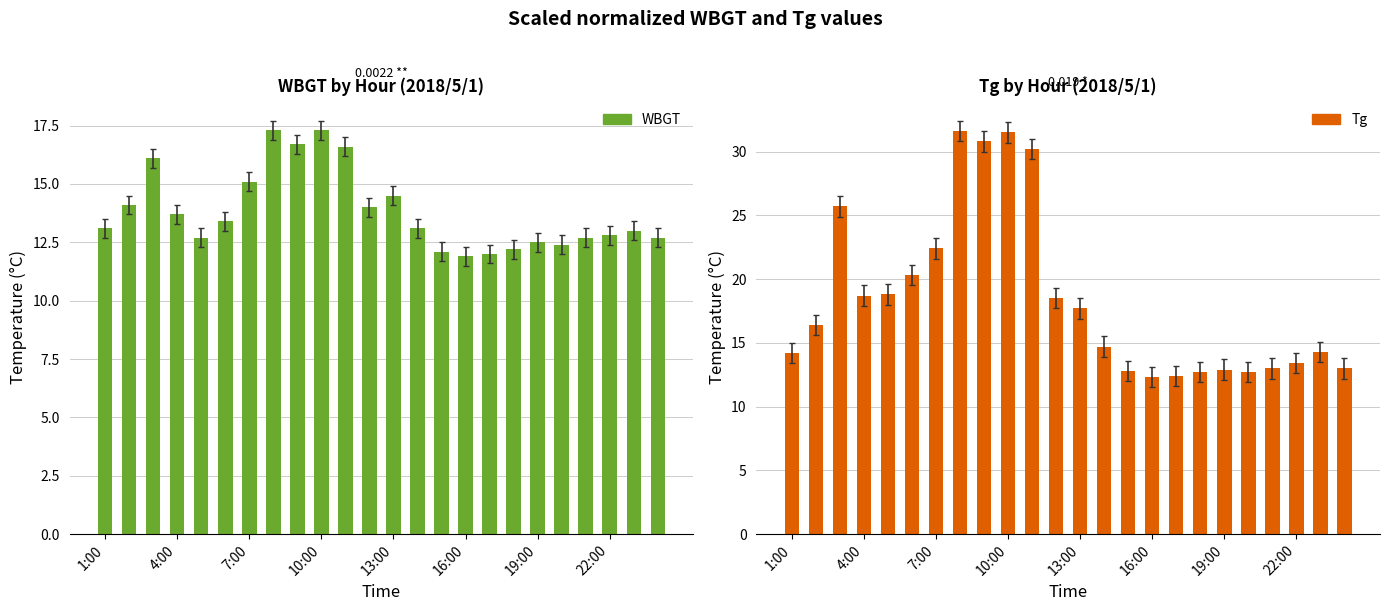

What is the label of the 8th bar from the right?

16